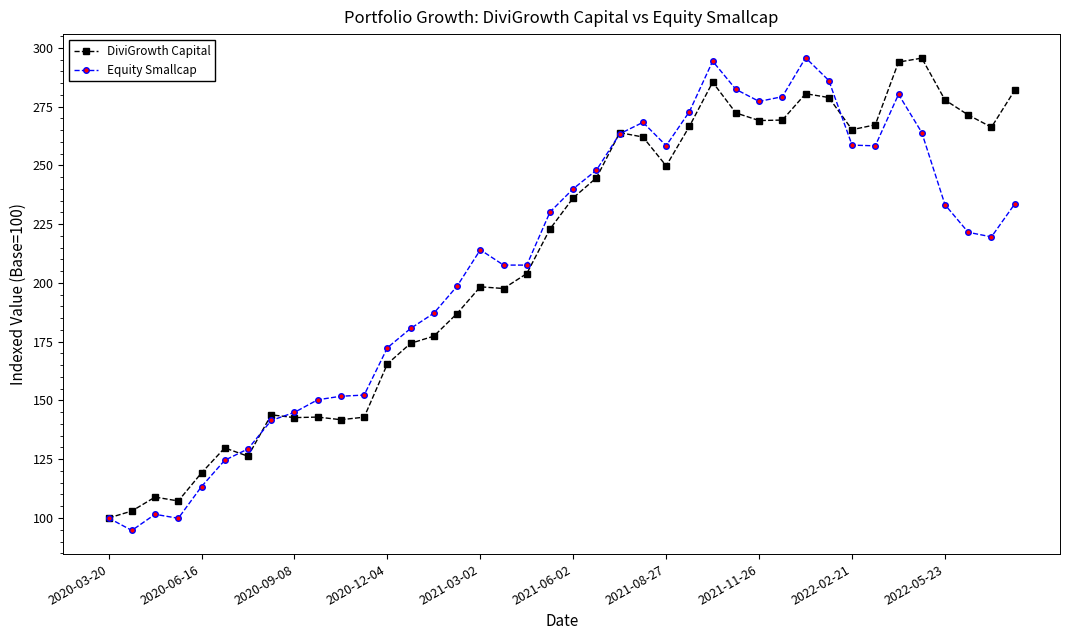

What is the minimum value for DiviGrowth Capital?

100.0